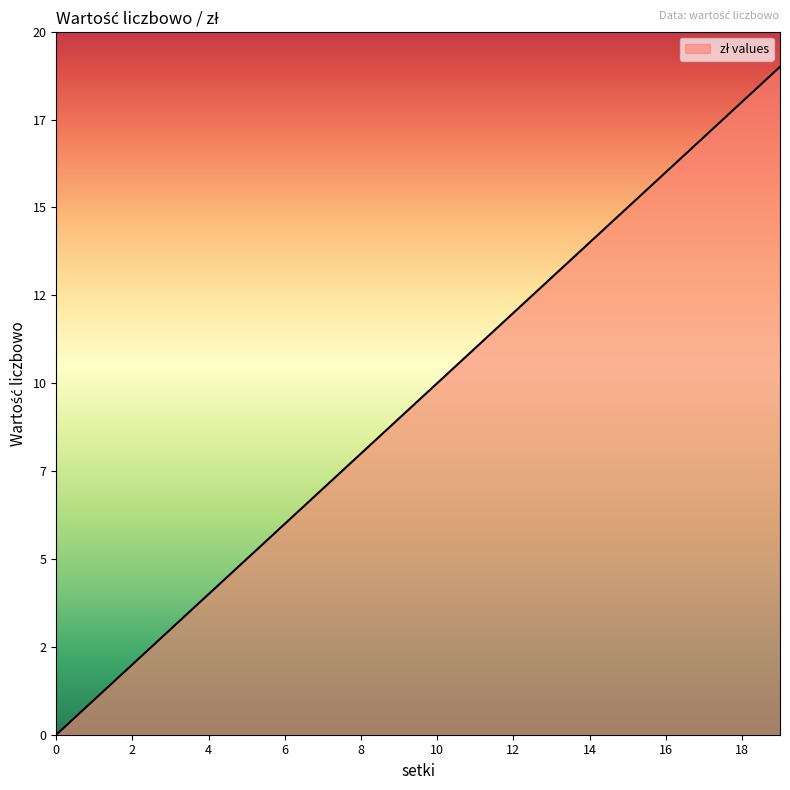

Does the chart have visible grid lines?

No